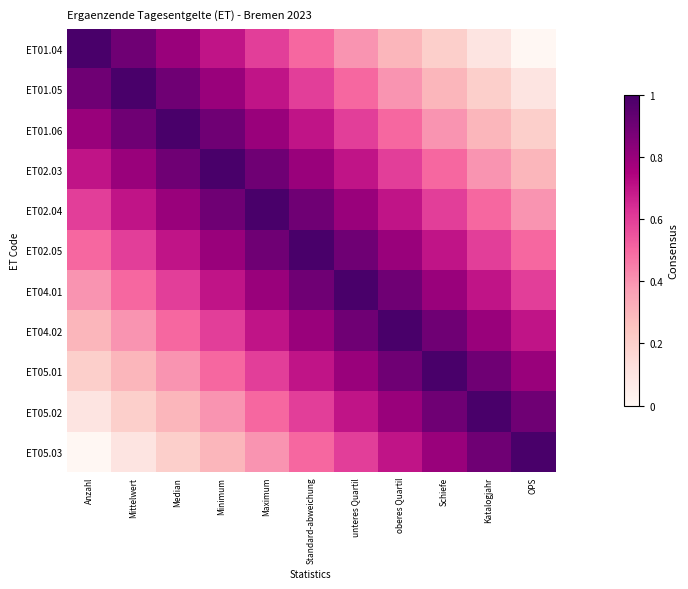

At how many categories does at least one series exceed 0?

11